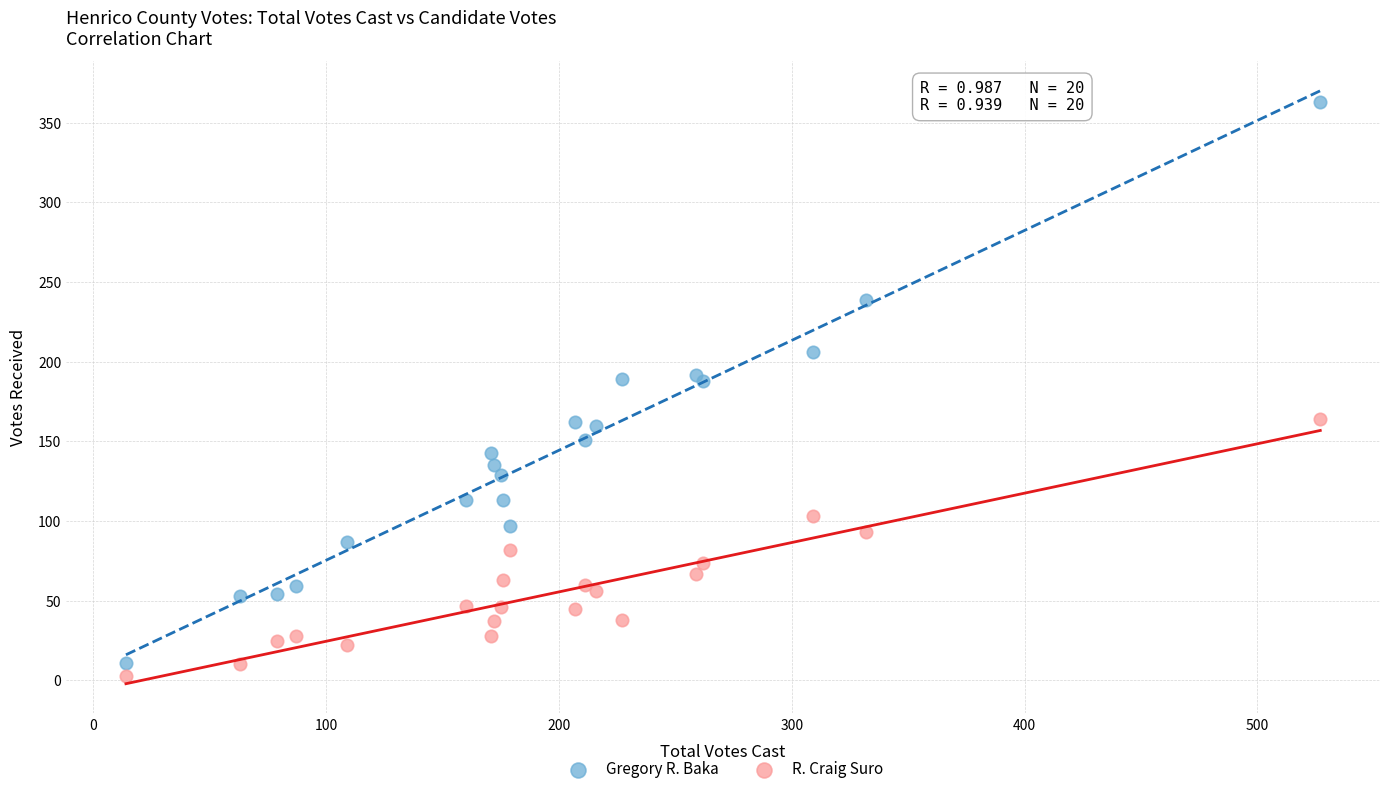

Which series has the widest spread of Y values?

Gregory R. Baka